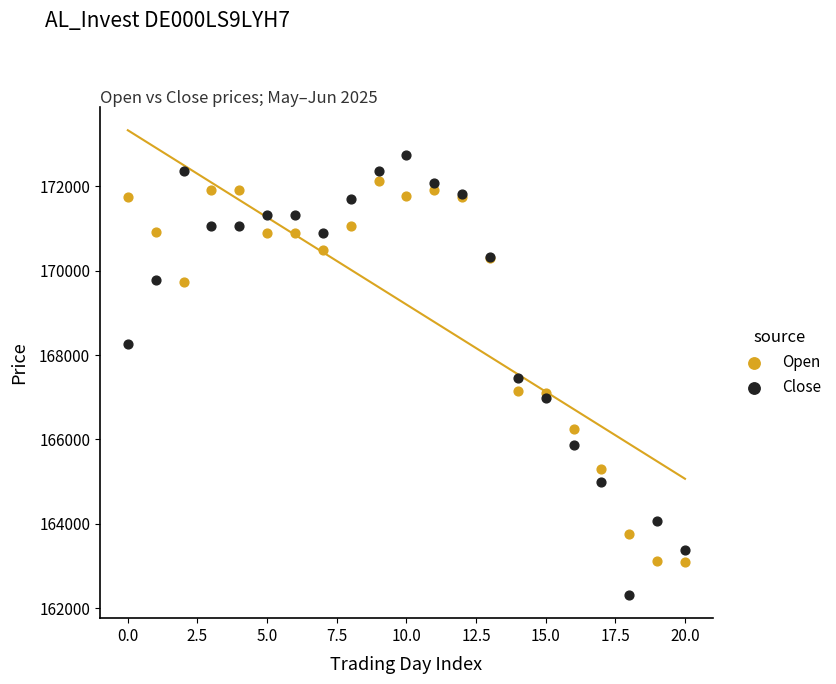

Which series reaches the maximum Y coordinate?

Close